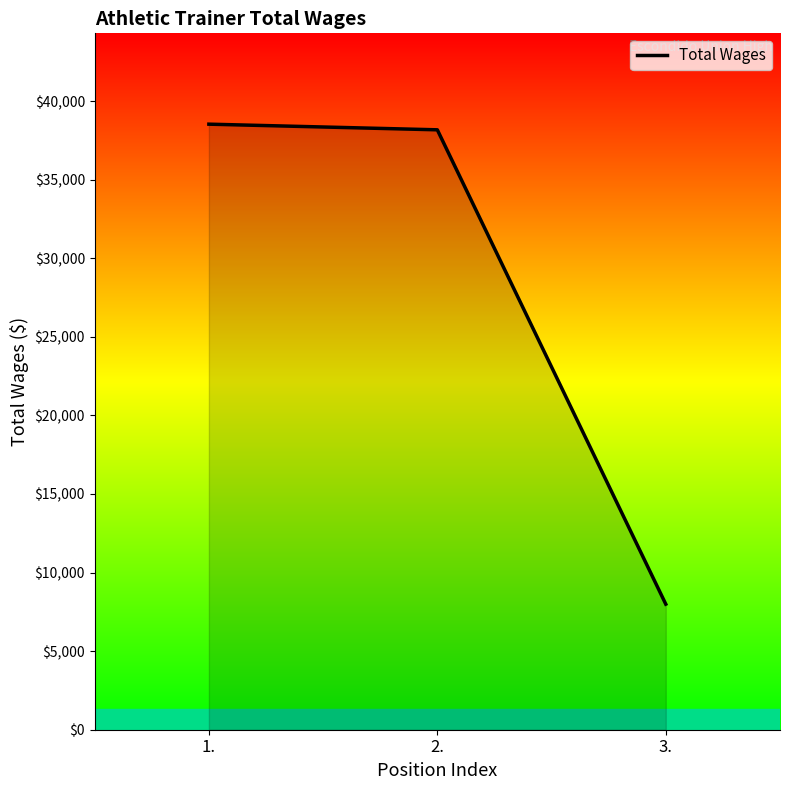

What is the sum of the values at 1. and 2.?

76702.5